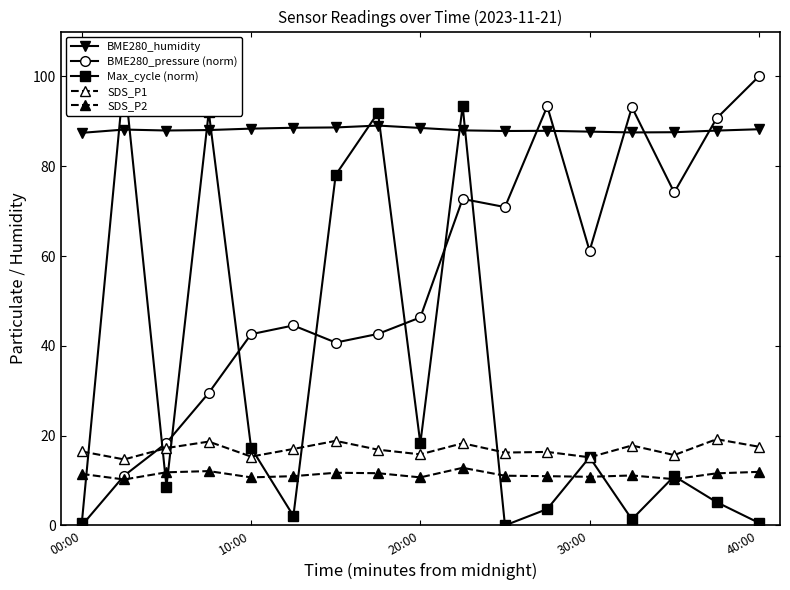

Reading left to right, list all the values displayed in this chart.

BME280_humidity: 87.4	88.2	88.0	88.1	88.4	88.6	88.6	89.1	88.5	88.0	87.8	87.9	87.7	87.5	87.6	87.9	88.2
BME280_pressure (norm): 0.0	11.1	18.4	29.5	42.6	44.5	40.7	42.7	46.3	72.7	70.9	93.4	61.2	93.2	74.2	90.6	100.0
Max_cycle (norm): 0.6	100.0	8.7	92.1	17.3	2.1	78.1	91.9	18.3	93.5	0.0	3.7	15.2	1.3	11.0	5.2	0.6
SDS_P1: 16.5	14.7	17.2	18.7	15.3	17.0	18.8	16.9	15.8	18.3	16.2	16.4	15.2	17.8	15.7	19.2	17.5
SDS_P2: 11.5	10.2	11.8	12.1	10.7	11.0	11.7	11.6	10.7	12.8	11.1	11.0	10.8	11.1	10.3	11.6	11.9